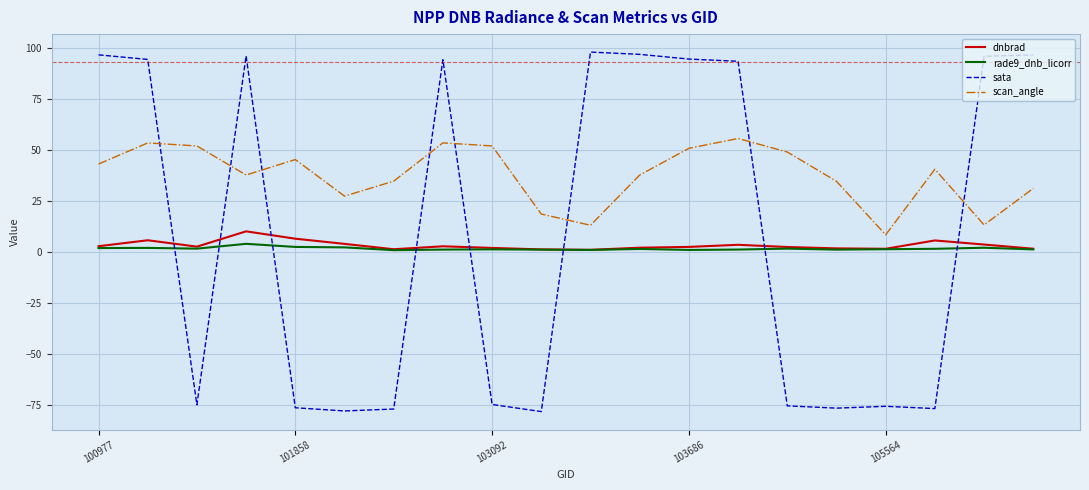

What is the lowest value of the scan_angle series?

8.4